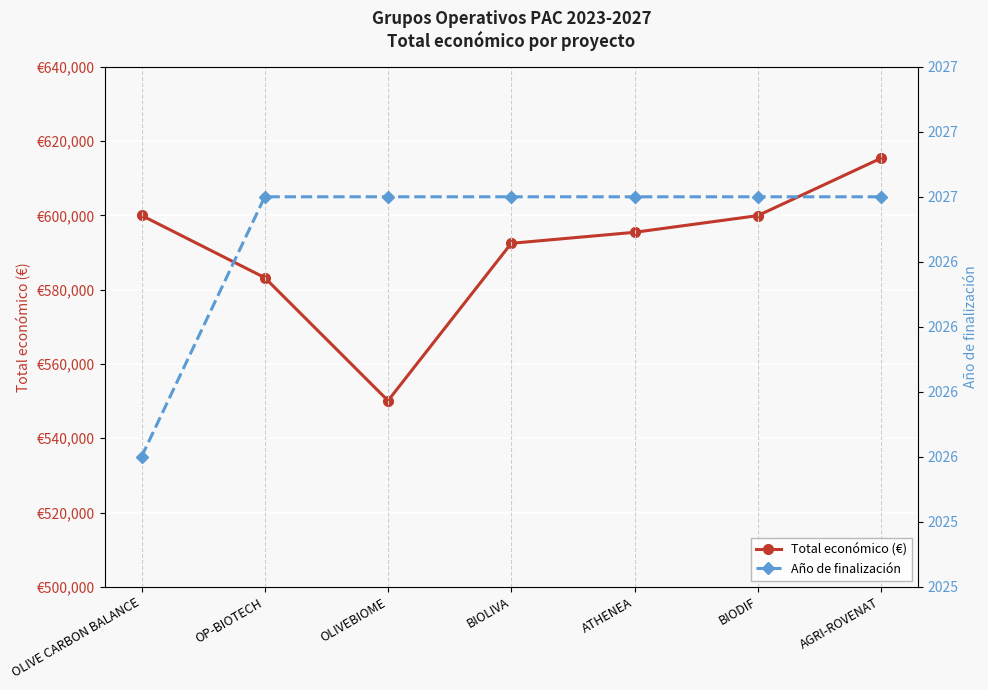

True or false: Total económico (€) and Año de finalización intersect in this chart.

False